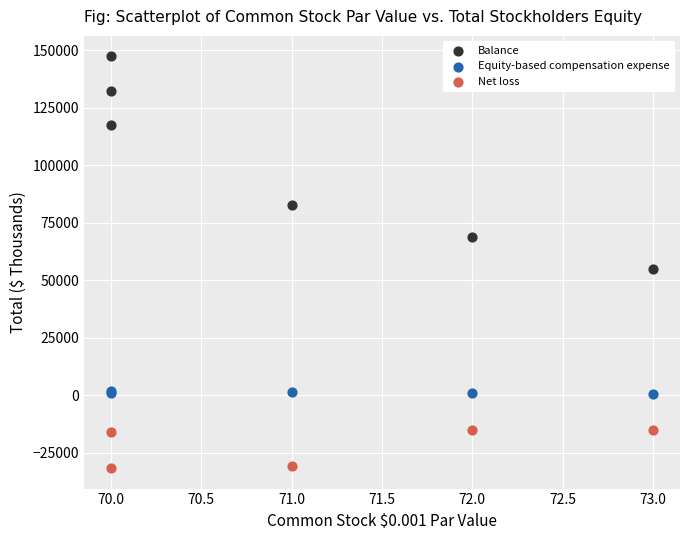

What are all the series names shown in the legend?

Balance, Equity-based compensation expense, Net loss